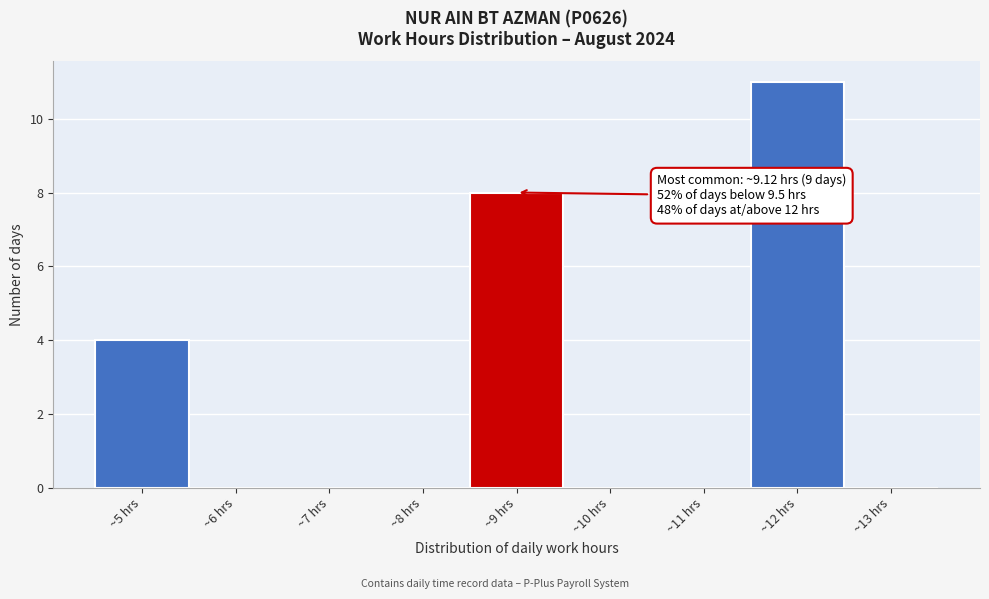

Over which range of the x-axis is the bar tallest?

11.5 to 12.5